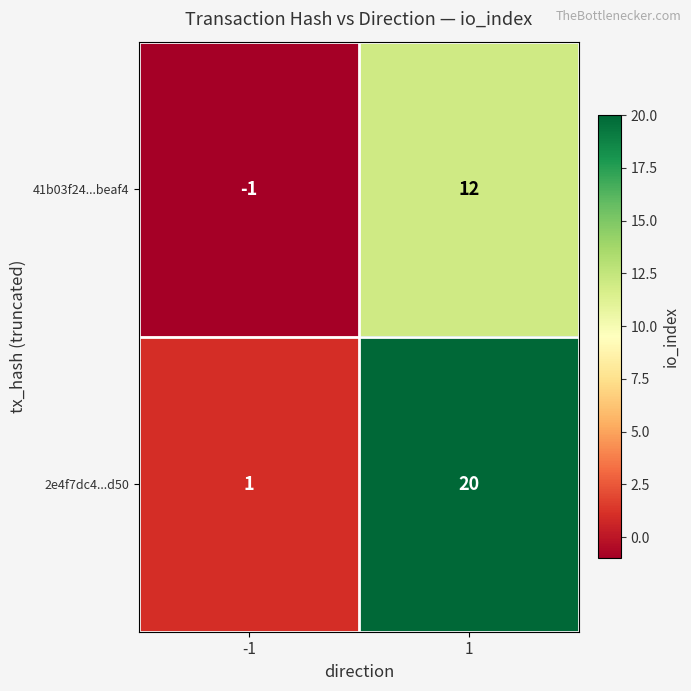

Reading right to left, transcribe all the data shown in this chart.

41b03f24...beaf4: 12	-1
2e4f7dc4...d50: 20	1